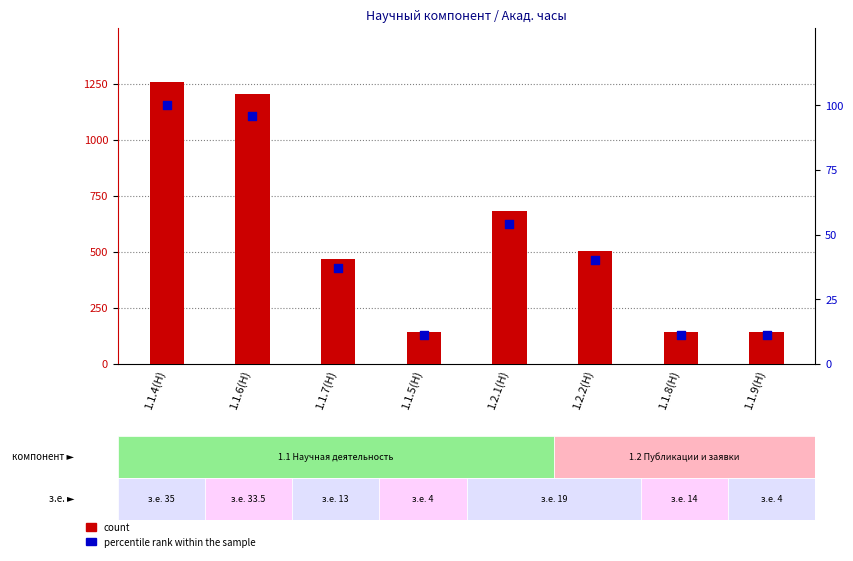

At how many categories does at least one series exceed 944?

2